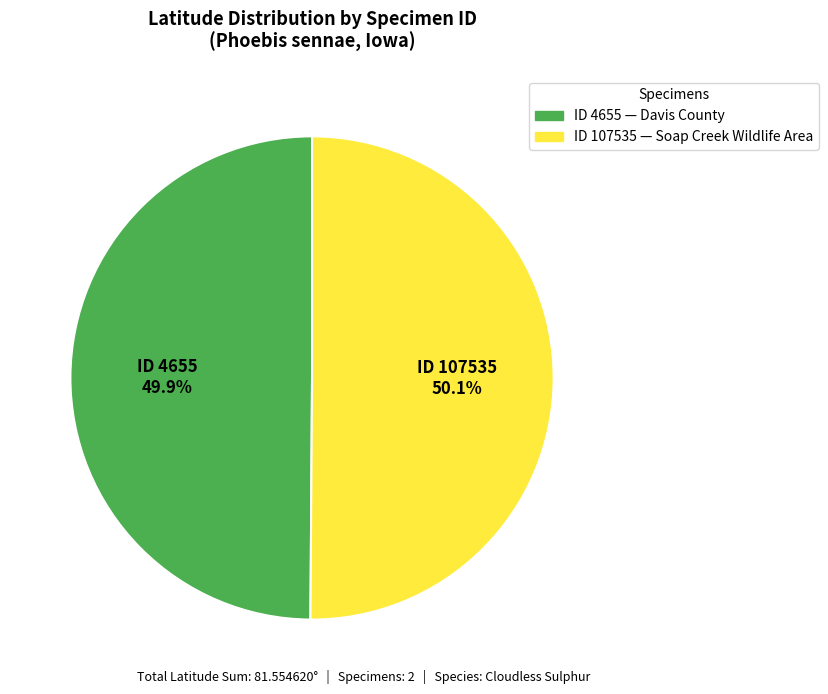

What is the ratio of the value at ID 107535 to the value at ID 4655?

1.0